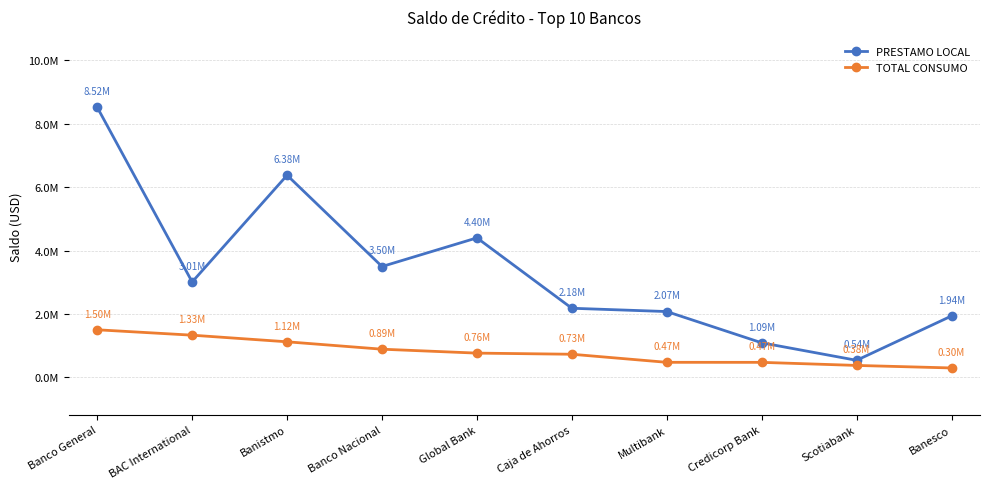

Which series has the largest total across all categories?

PRESTAMO LOCAL